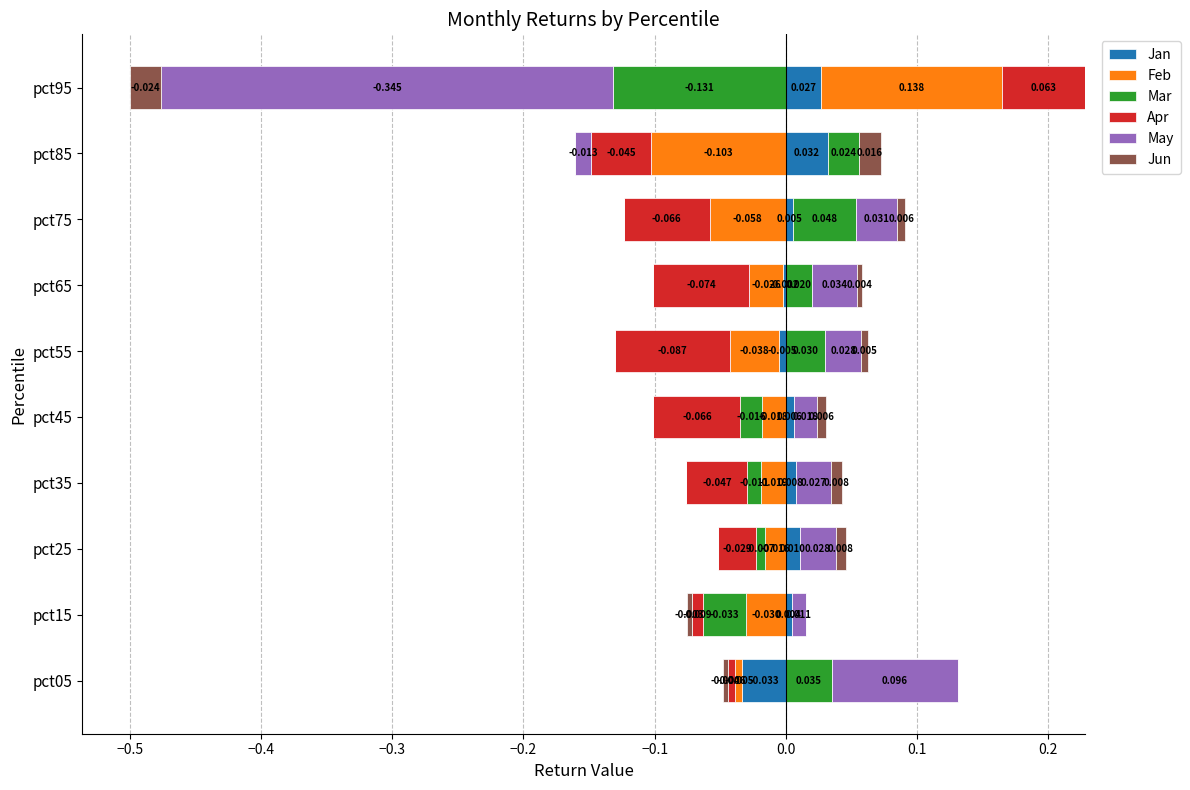

True or false: Jun has a value of 0.0 at pct95.

True